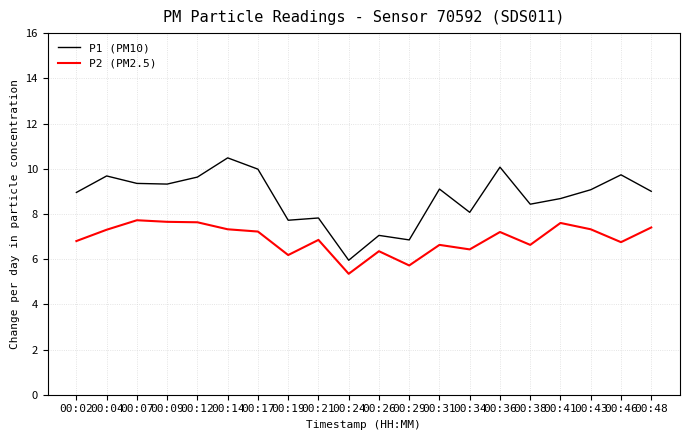

What is the highest value of the P1 (PM10) series?

10.5